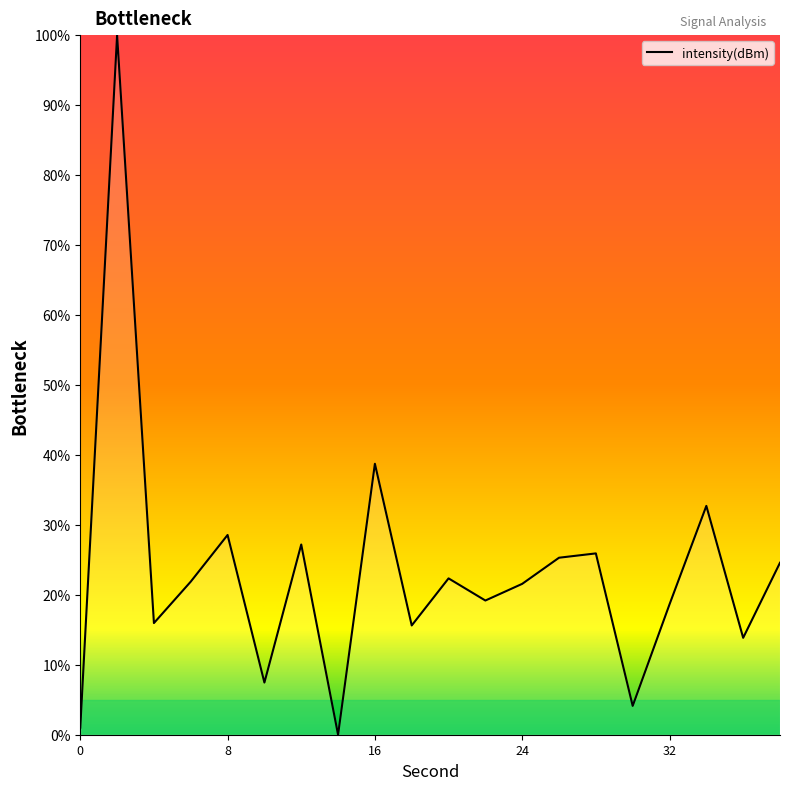

What is the greatest value displayed?

100.0